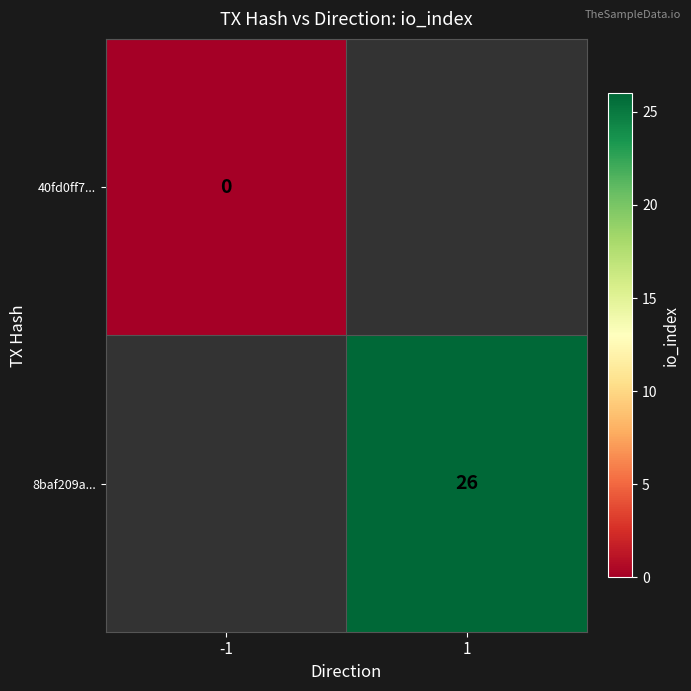

Is the value of 8baf209a... at 1 greater than the value of 40fd0ff7... at -1?

Yes